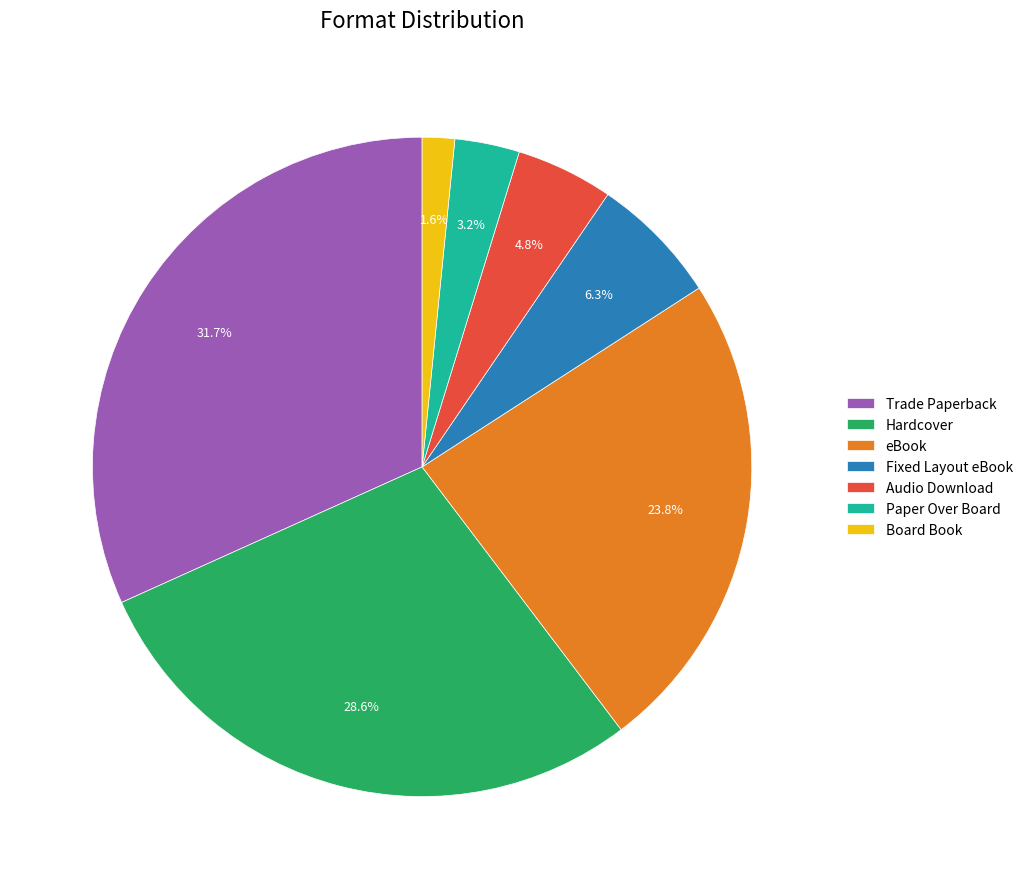

Is there any slice that represents more than half of the pie?

No